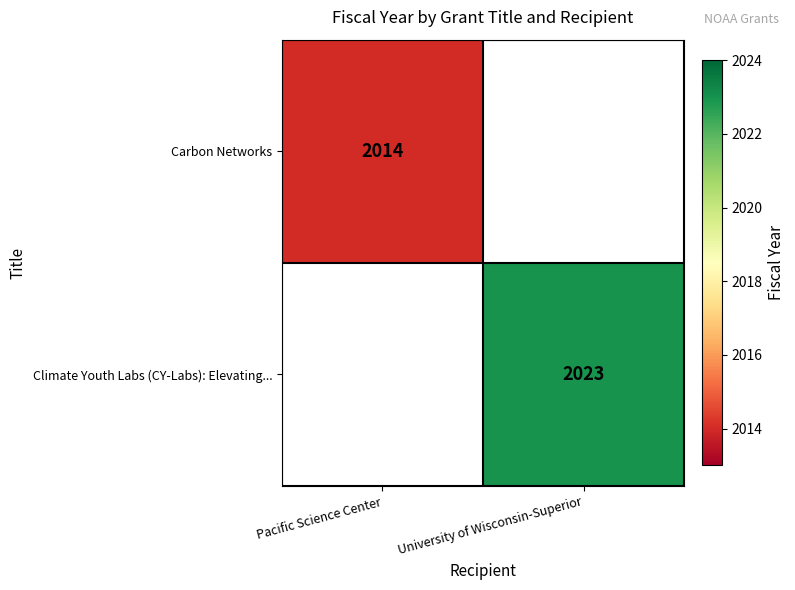

The Climate Youth Labs (CY-Labs): Elevating... series shows 824 at University of Wisconsin-Superior. True or false?

False